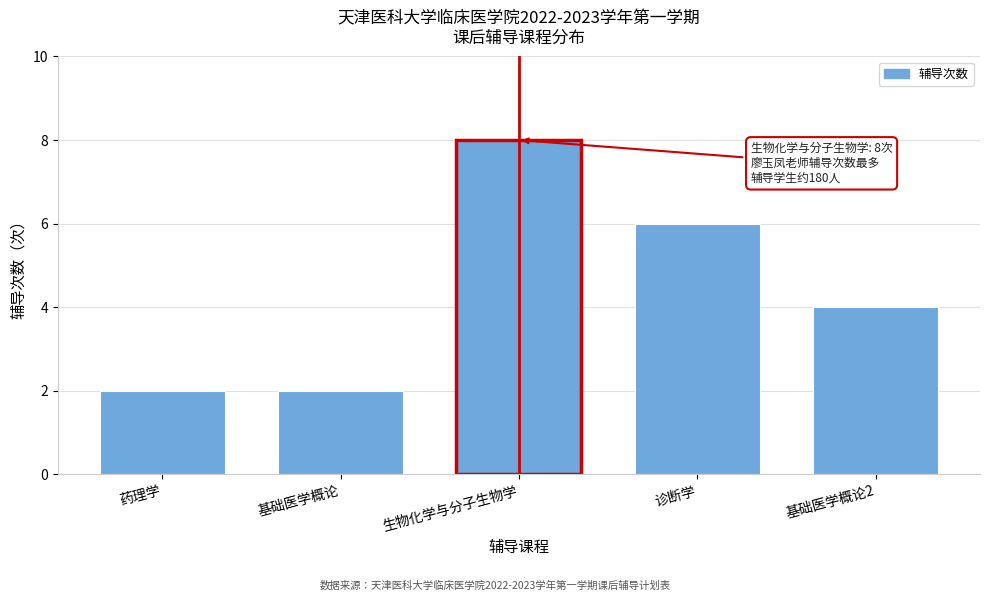

Reading left to right, what are all the values shown in this chart?

药理学=2	基础医学概论=2	生物化学与分子生物学=8	诊断学=6	基础医学概论2=4